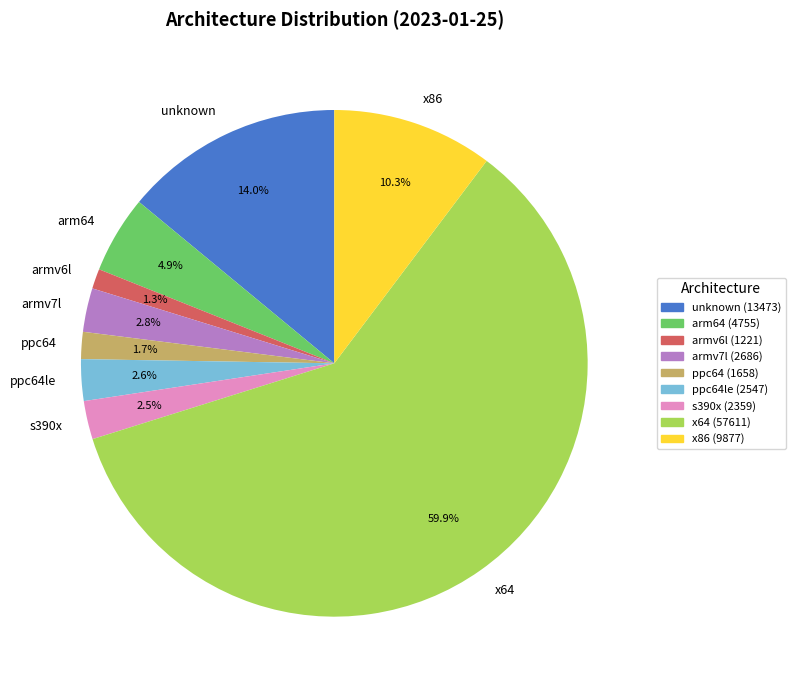

To the nearest percent, what is the combined percentage of s390x and ppc64le?

5%